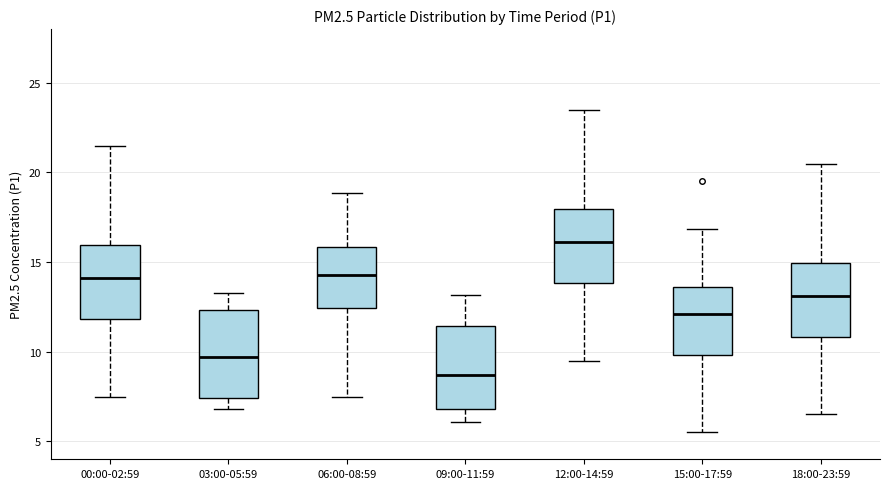

Where does the lower whisker of the box for 09:00-11:59 end on the y-axis? The values are not printed on the chart, so give them approximately, as read against the axis.

6.0